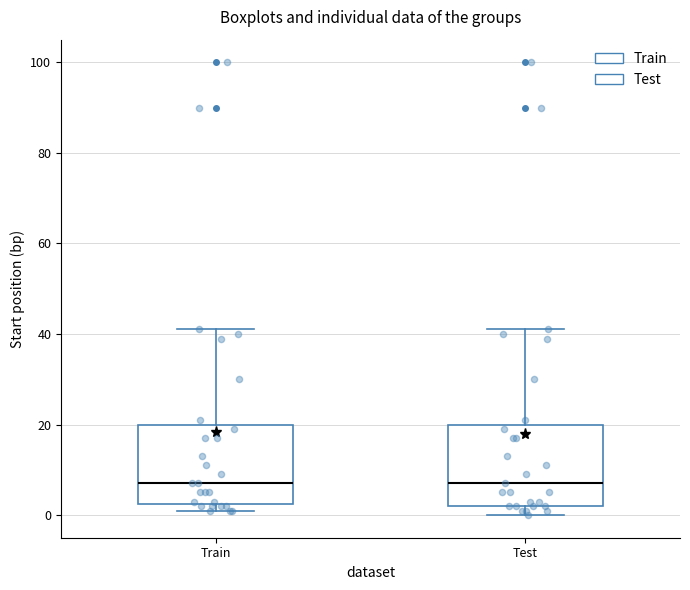

Reading left to right, read every box against the y-axis: the position of its median line, the range the box covers, and the ends of its whiskers. The values are not printed on the chart, so give them approximately, as read against the axis.

Train: median 8, box 2 to 20, whiskers 2 (just below the box's lower edge) to 42
Test: median 8, box 2 to 20, whiskers 0 to 42